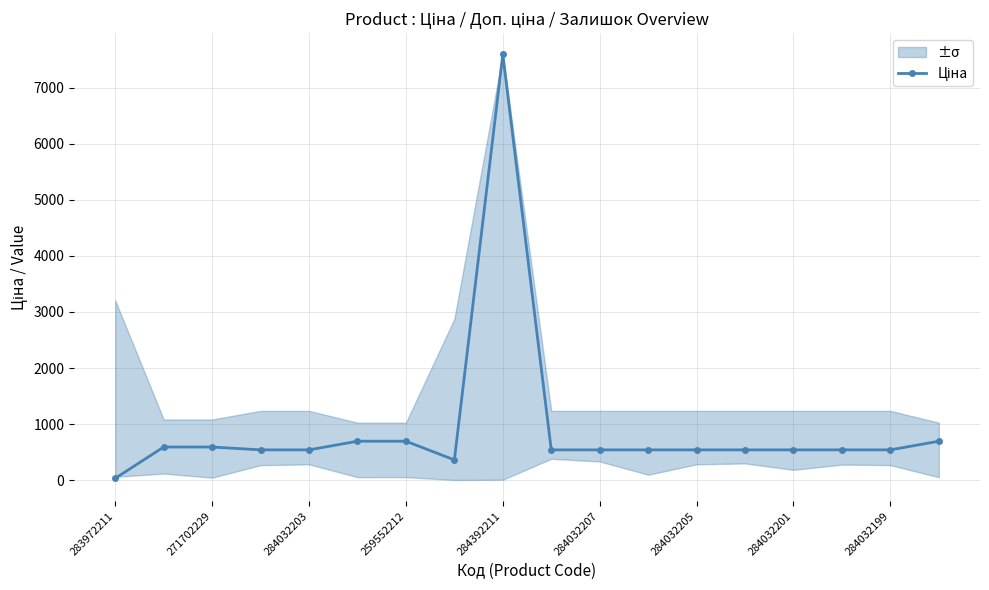

How many lines are shown in the chart?

1